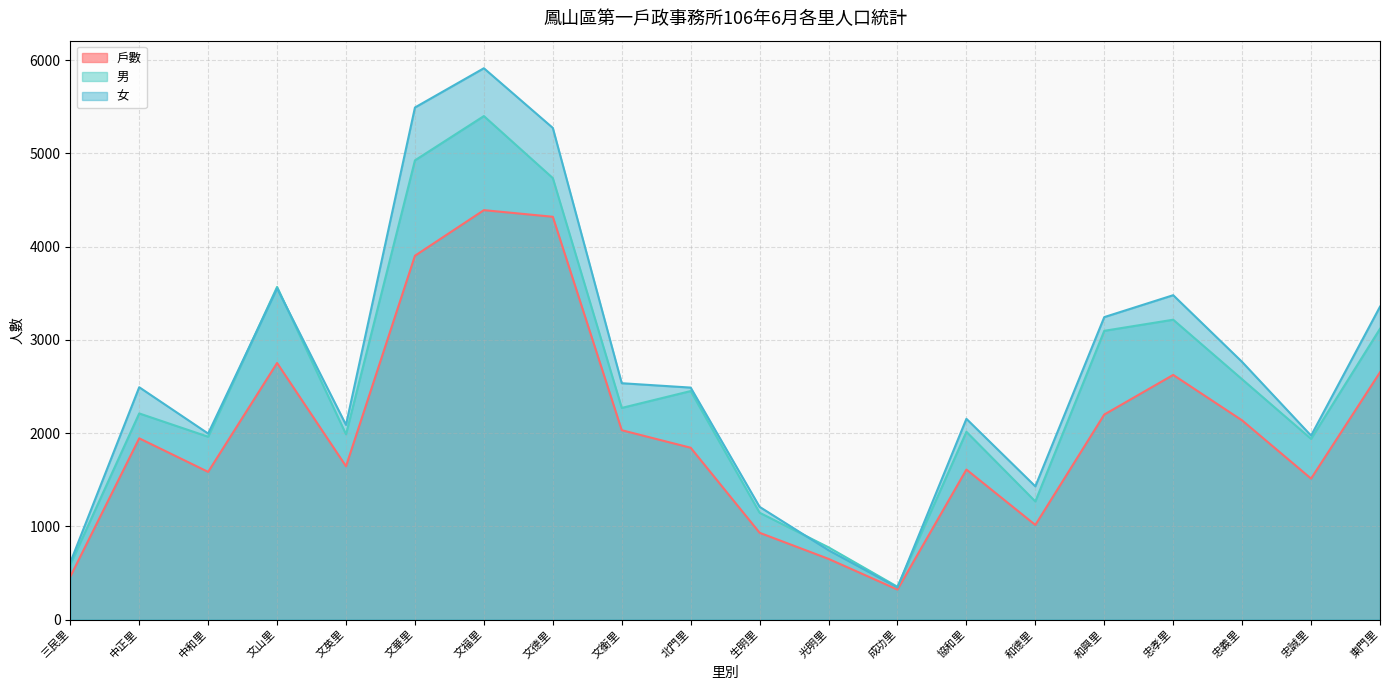

What position from the right is 三民里?

20